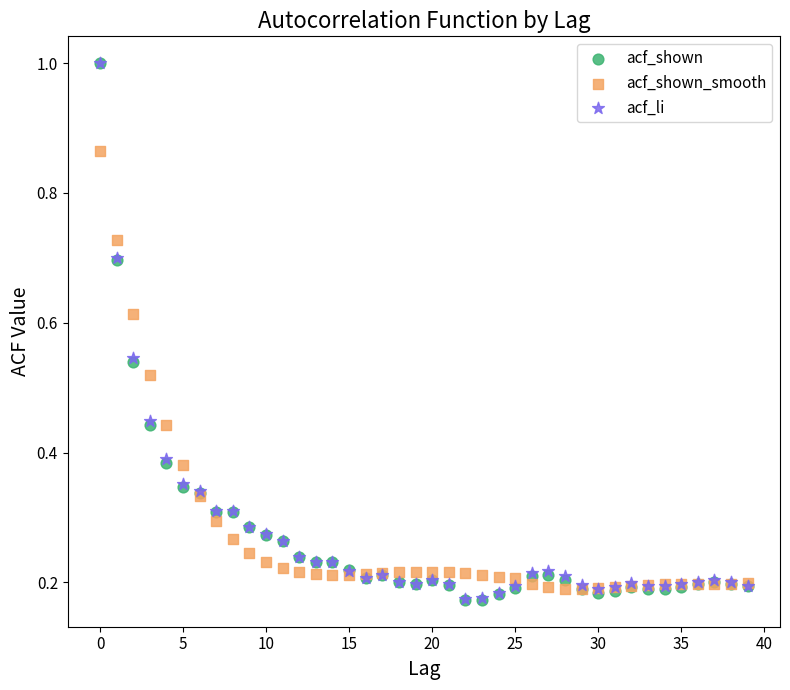

What are all the series names shown in the legend?

acf_shown, acf_shown_smooth, acf_li